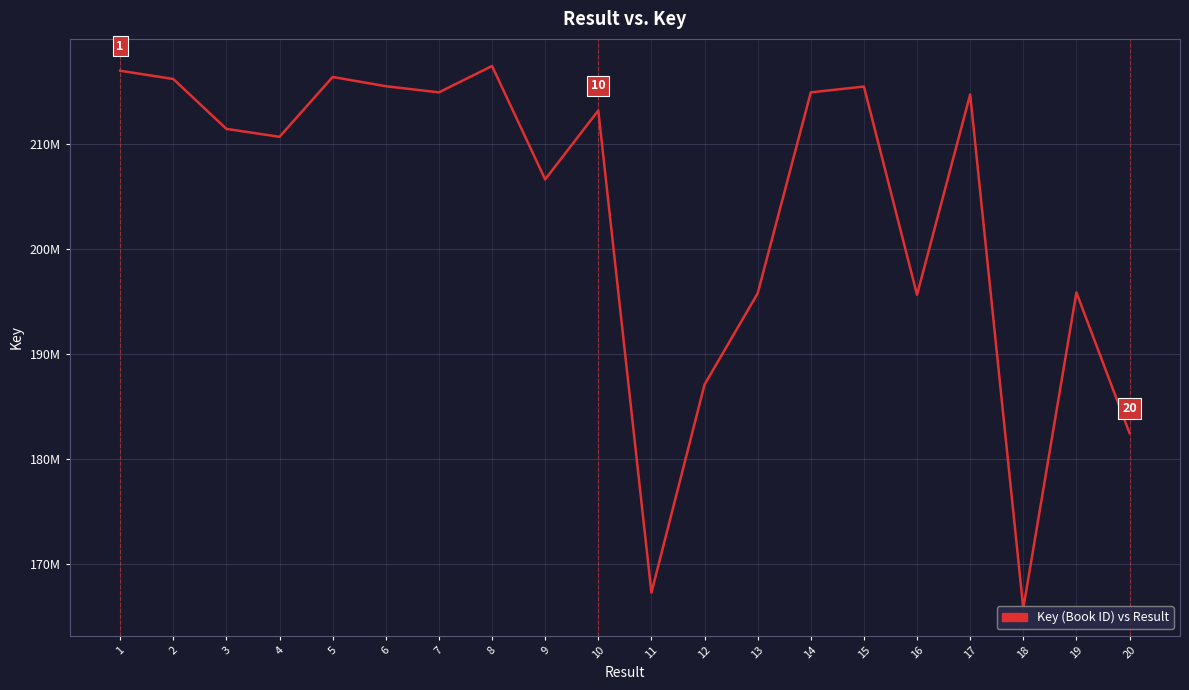

Which has a higher value, 20 or 2?

2